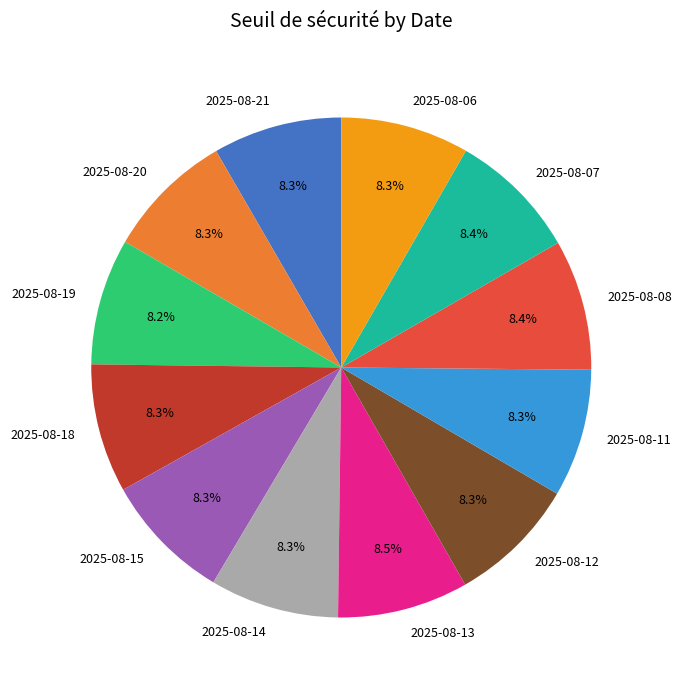

The 2025-08-08 slice represents 2% of the pie. True or false?

False